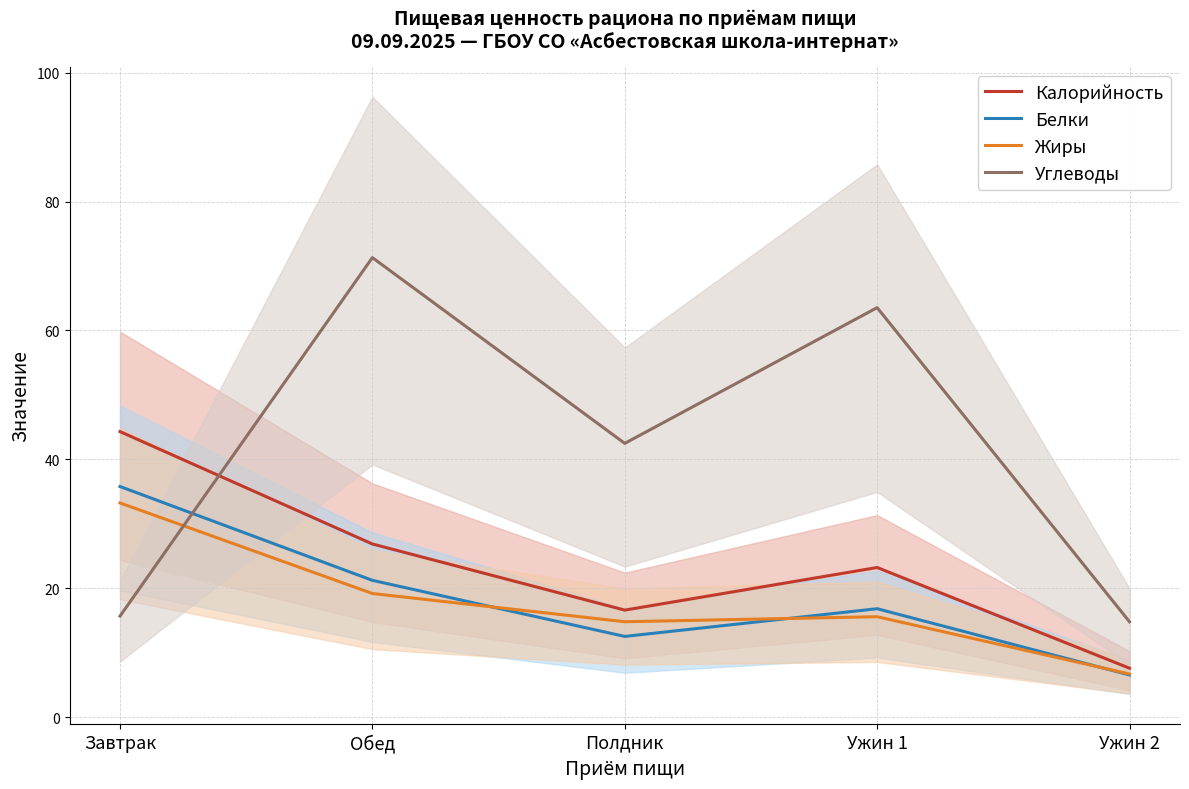

What are all the series names shown in the legend?

Калорийность, Белки, Жиры, Углеводы